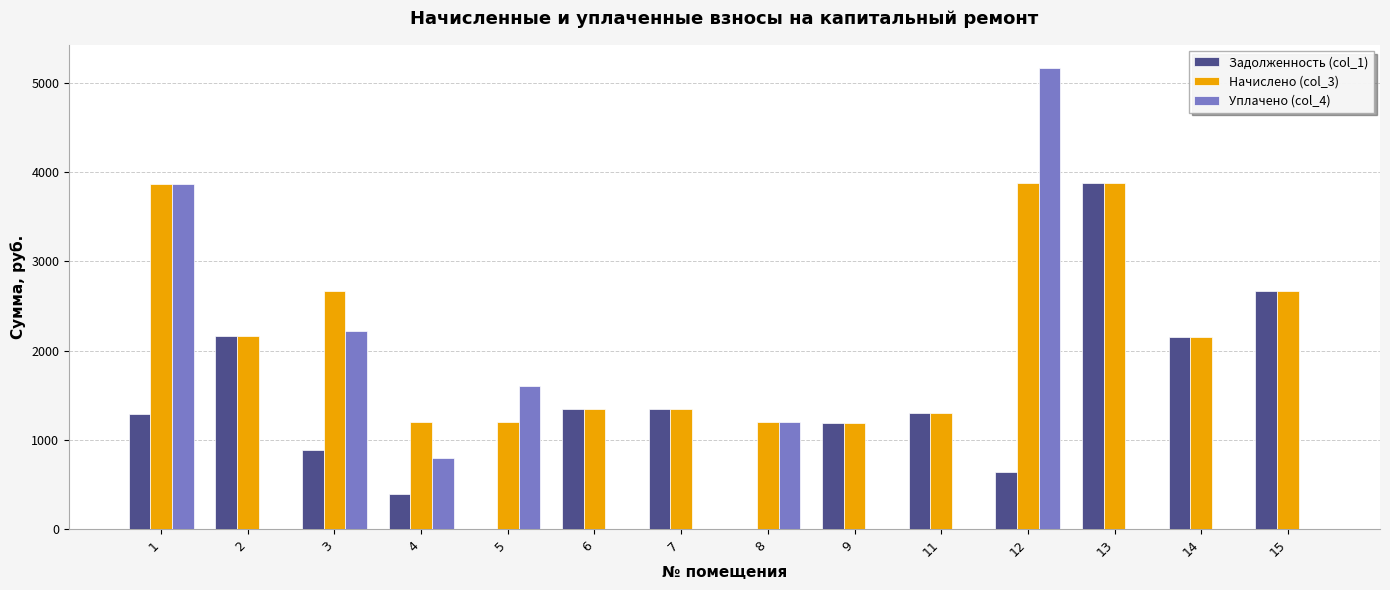

At which category is the sum across all series the highest?

12